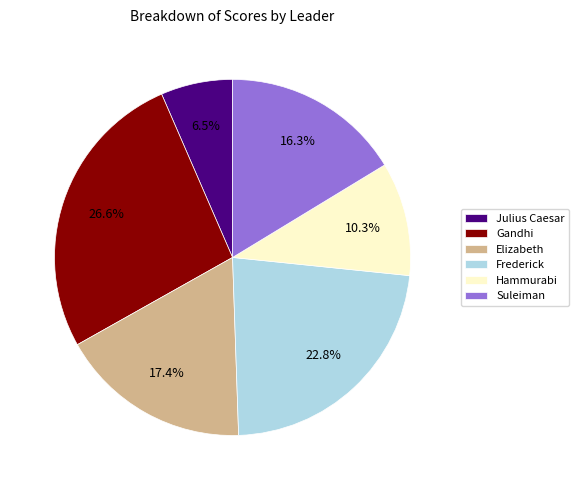

Is there a majority slice in this chart?

No